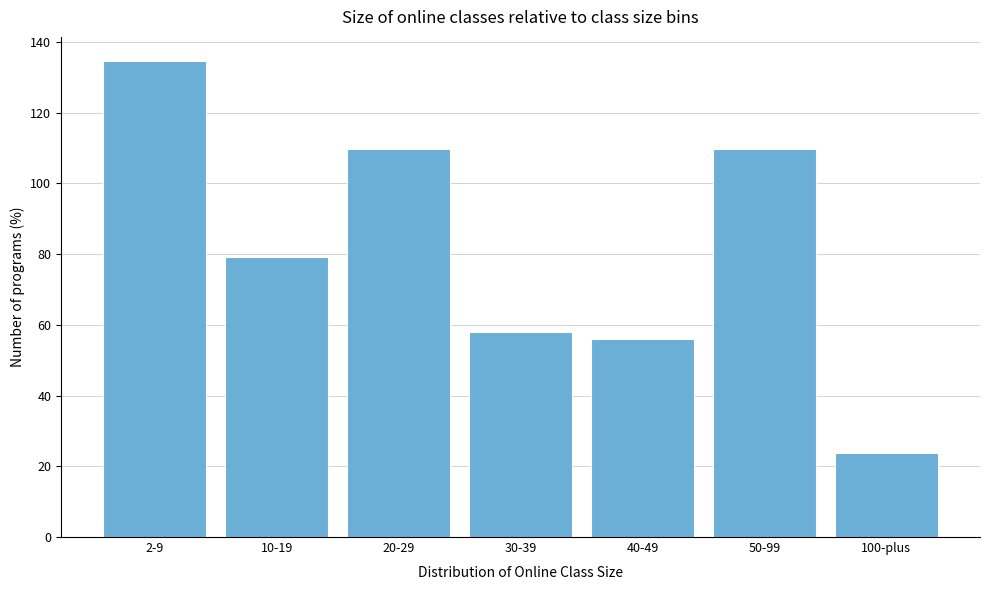

Reading left to right, what are all the values shown in this chart?

2-9=134.7	10-19=79.3	20-29=109.7	30-39=58.1	40-49=56.1	50-99=109.7	100-plus=23.9